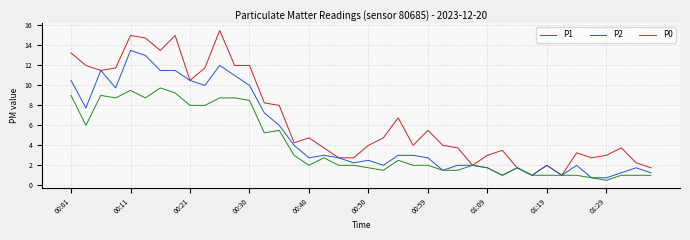

How many lines are shown in the chart?

3